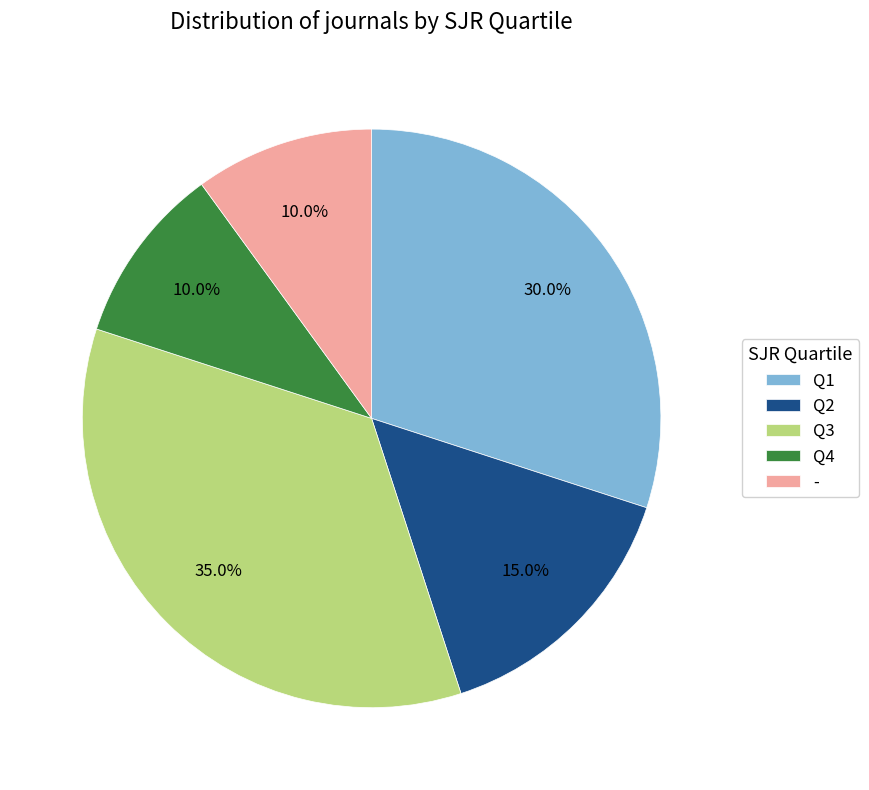

Approximately how many times larger is the value at Q3 compared to -?

3.5